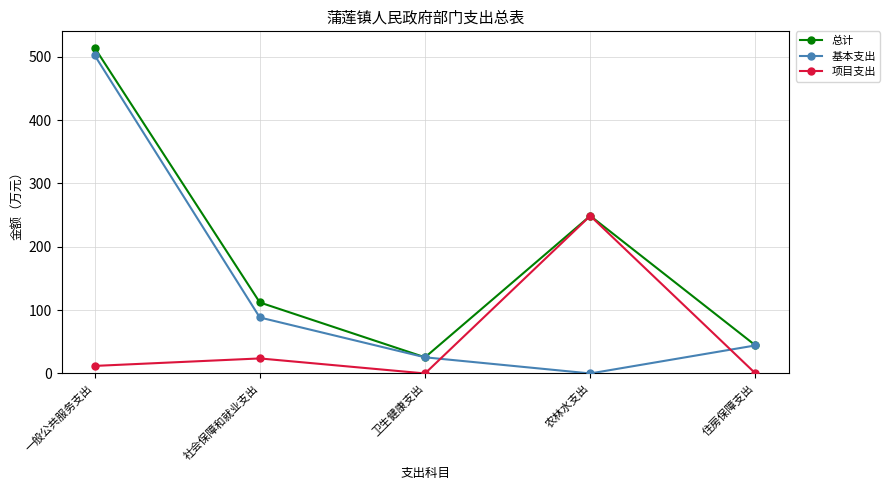

Between 社会保障和就业支出 and 住房保障支出, which series saw the biggest shift?

总计